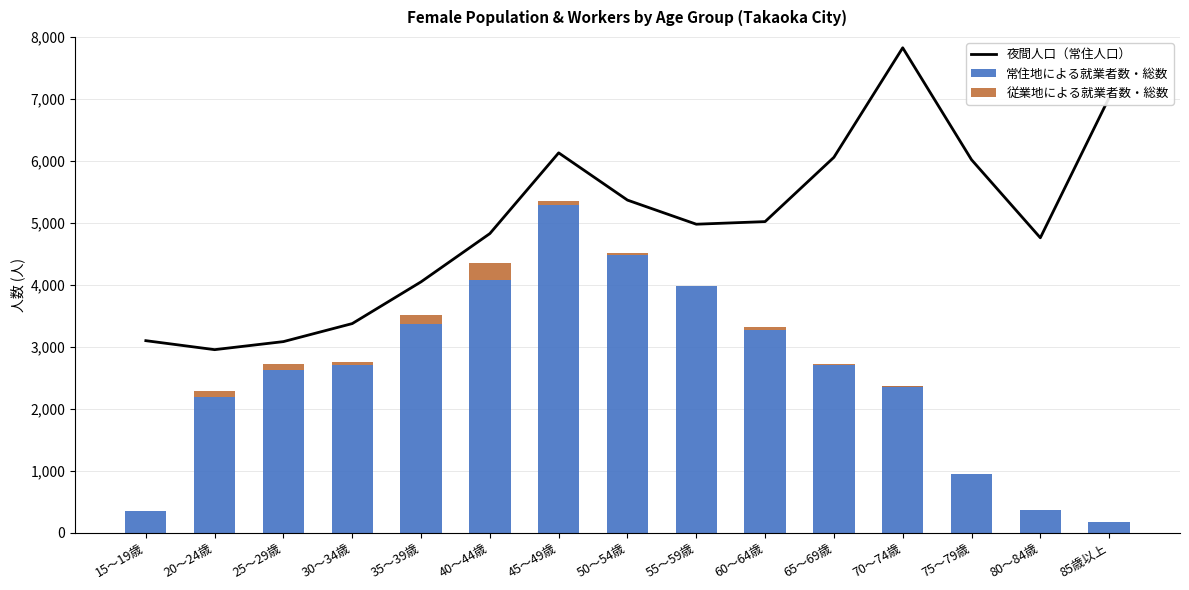

What is the sum of all 常住地による就業者数・総数 values?

38887